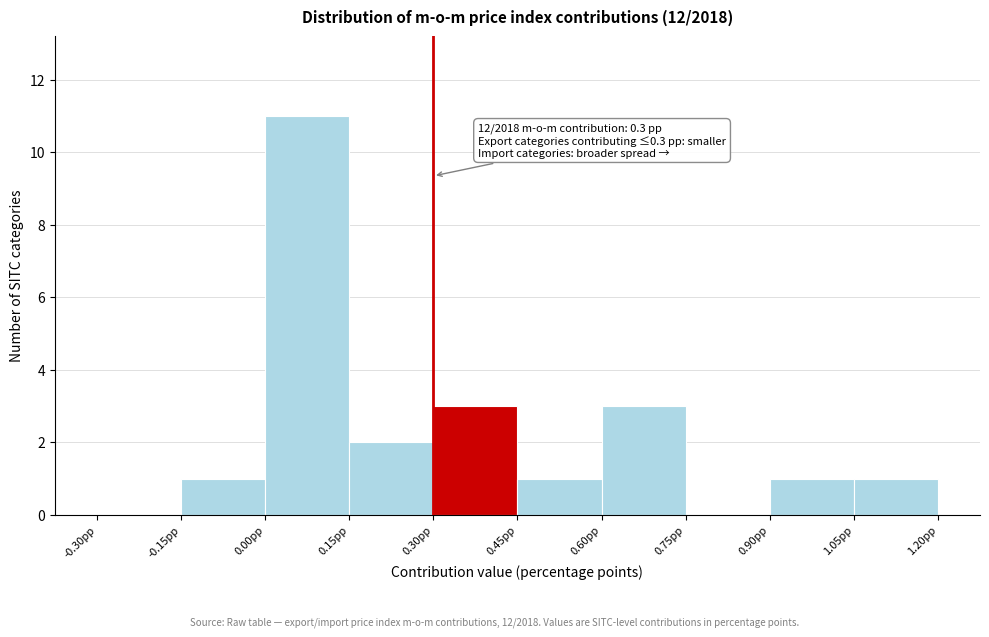

Over which range of the x-axis is the bar tallest?

0.00 to 0.15